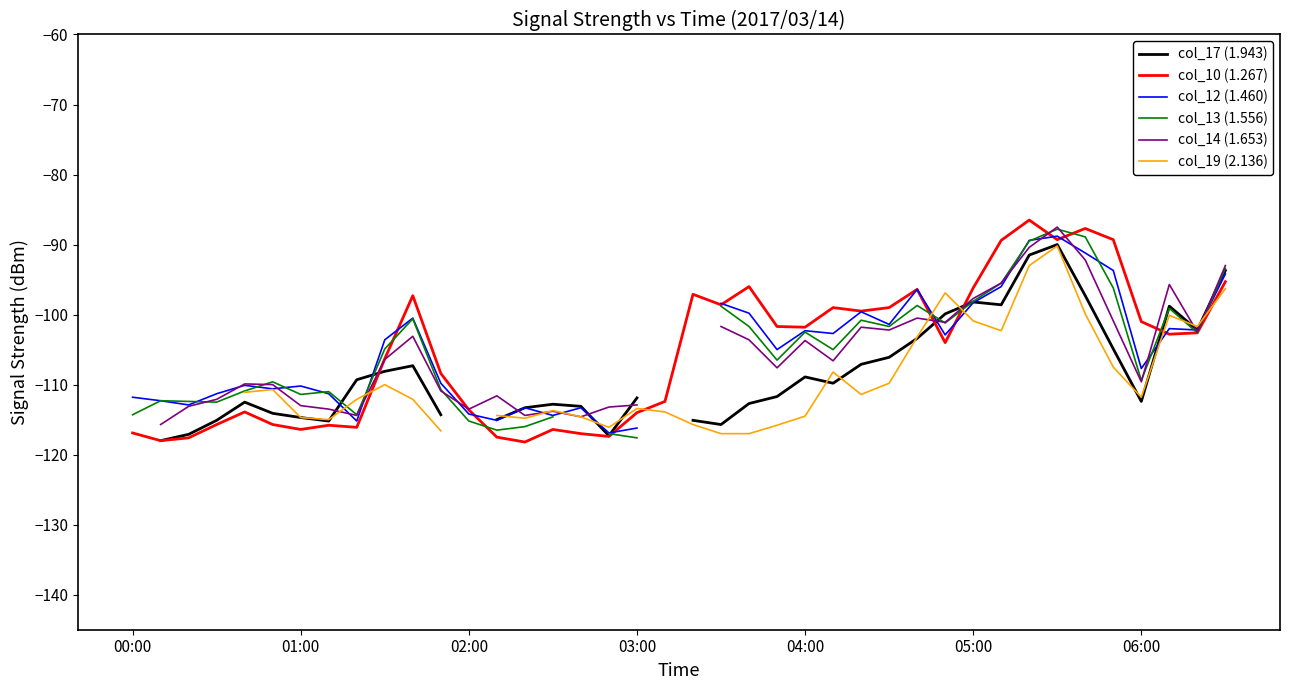

What is the highest value of the col_10 (1.267) series?

-86.5